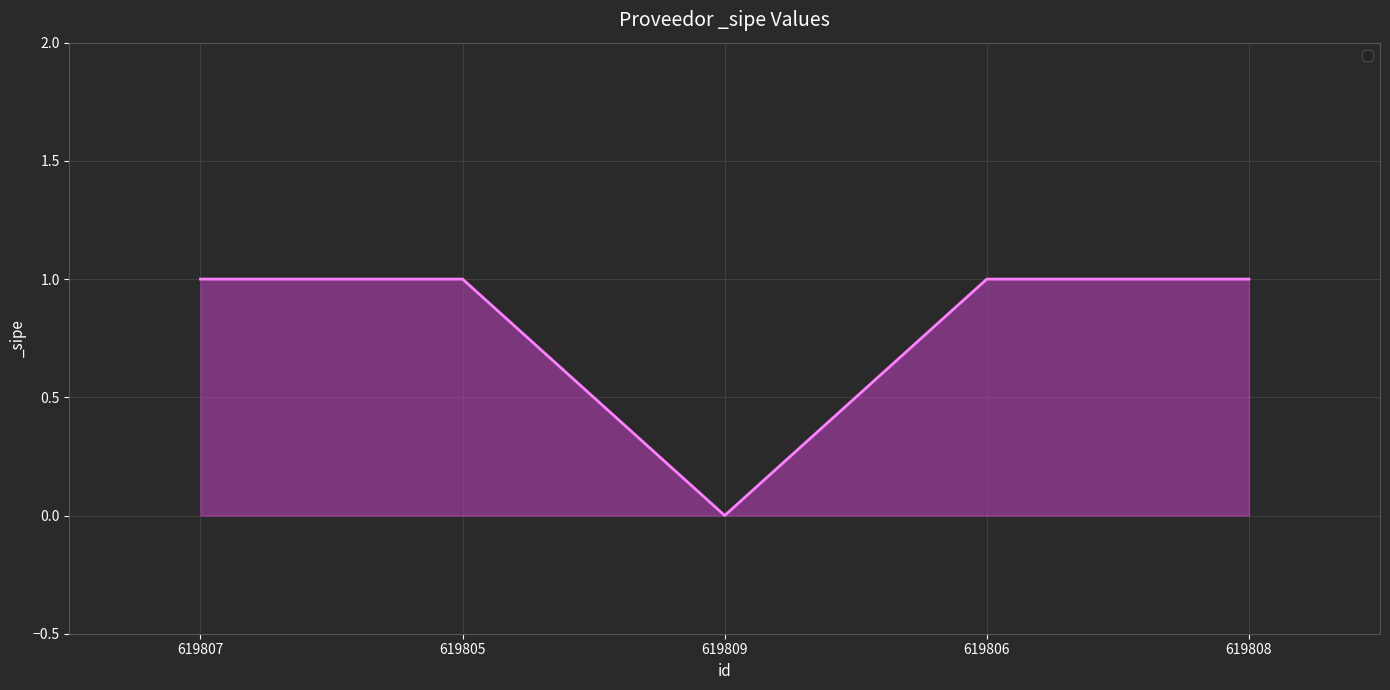

Reading left to right, transcribe all the data shown in this chart.

1	1	0	1	1